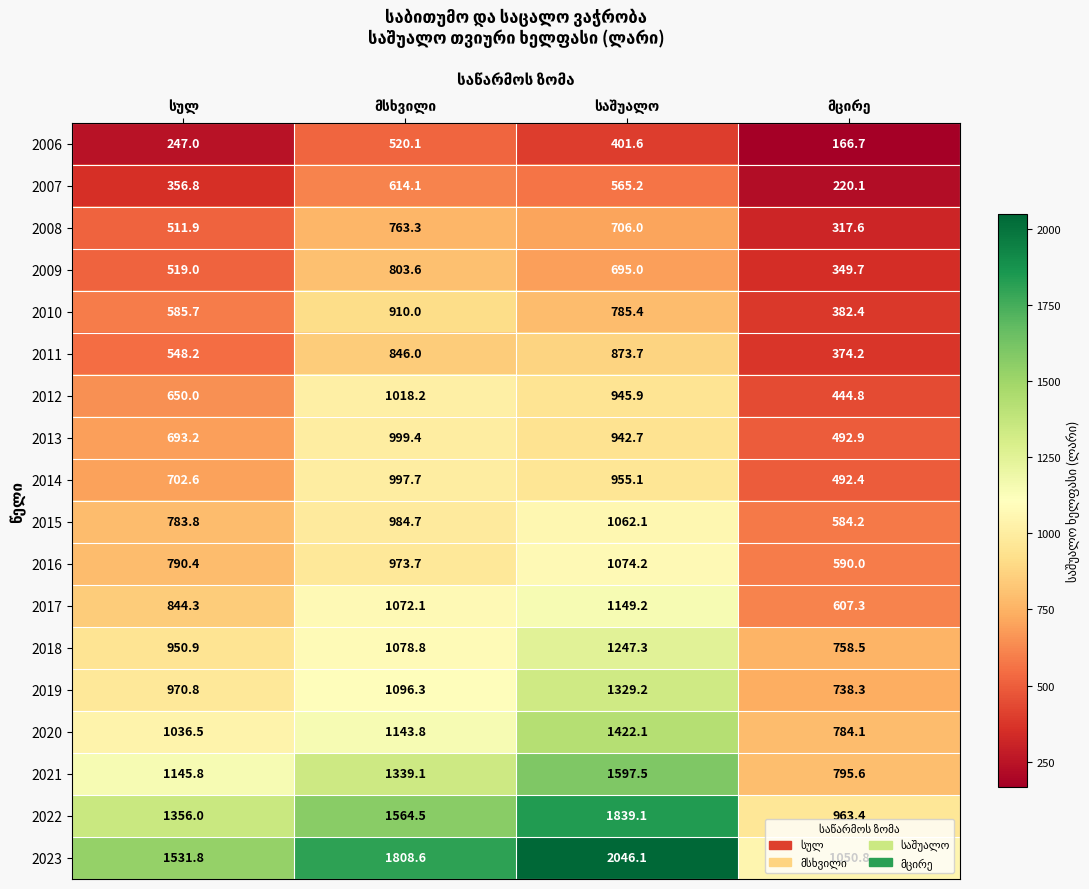

Rank the series by their maximum value, from highest to lowest.

2023, 2022, 2021, 2020, 2019, 2018, 2017, 2016, 2015, 2012, 2013, 2014, 2010, 2011, 2009, 2008, 2007, 2006